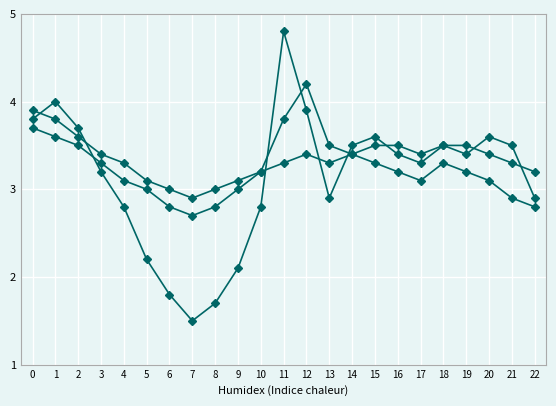

How many lines are shown in the chart?

3